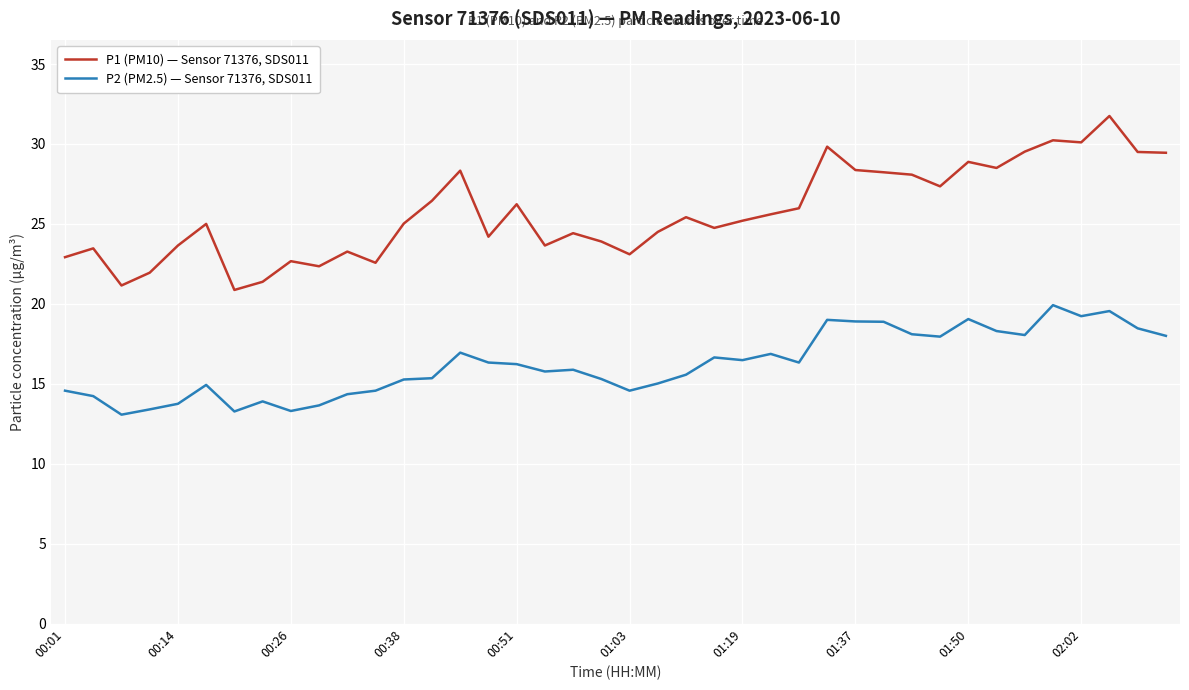

True or false: P1 (PM10) — Sensor 71376, SDS011 and P2 (PM2.5) — Sensor 71376, SDS011 intersect in this chart.

False